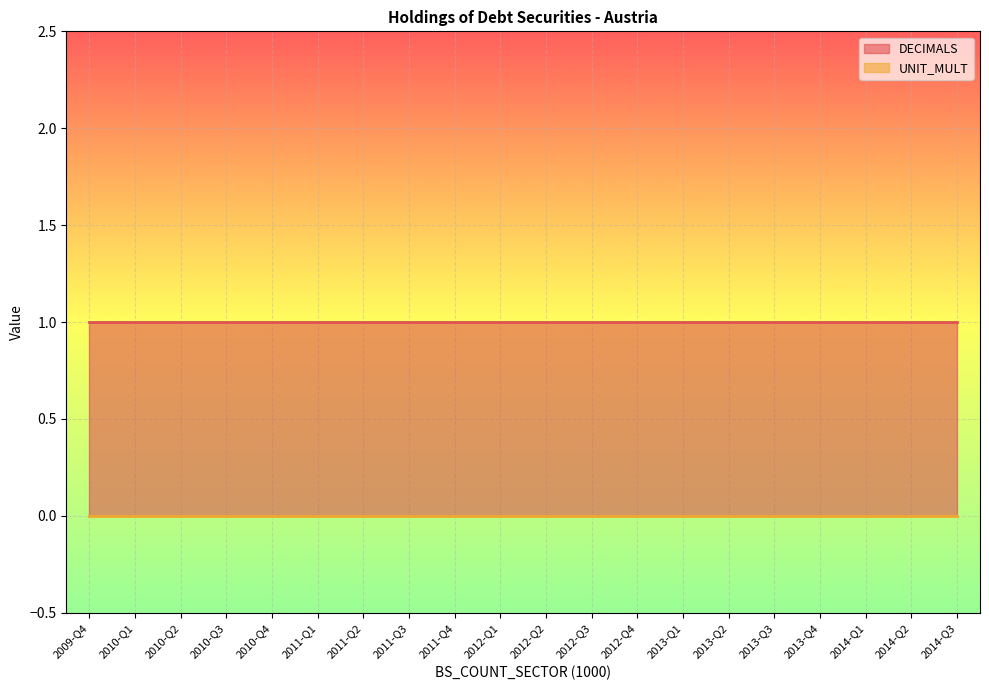

What is the approximate value of DECIMALS at 2010-Q2?

1